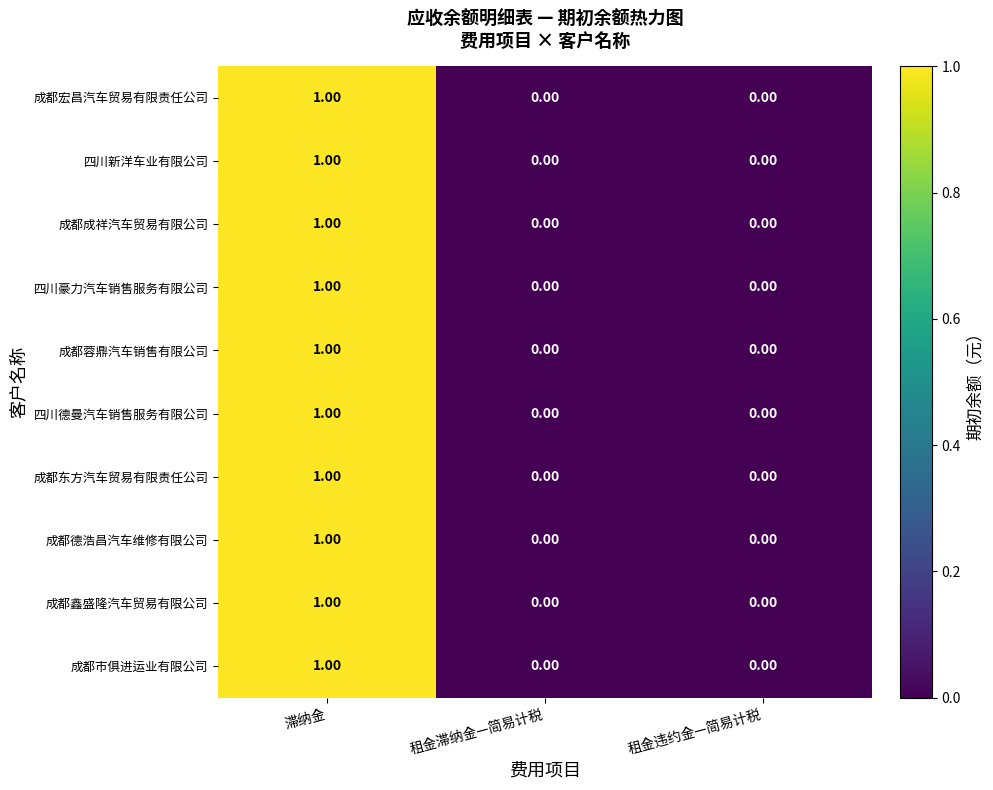

At which category is the sum across all series the highest?

滞纳金